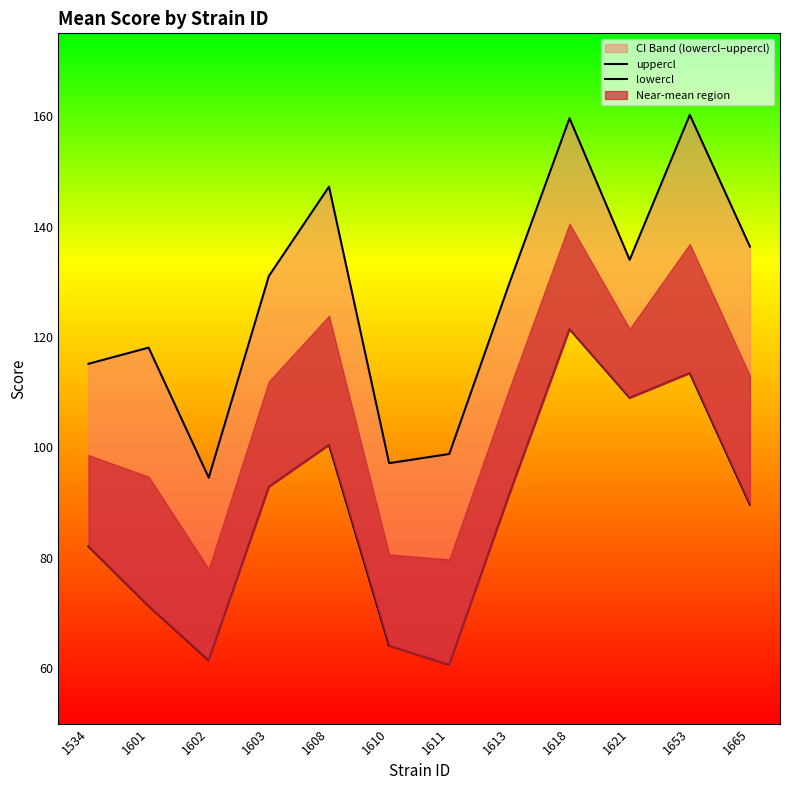

What is the value of the lowercl point at the 9th from the left?

121.4